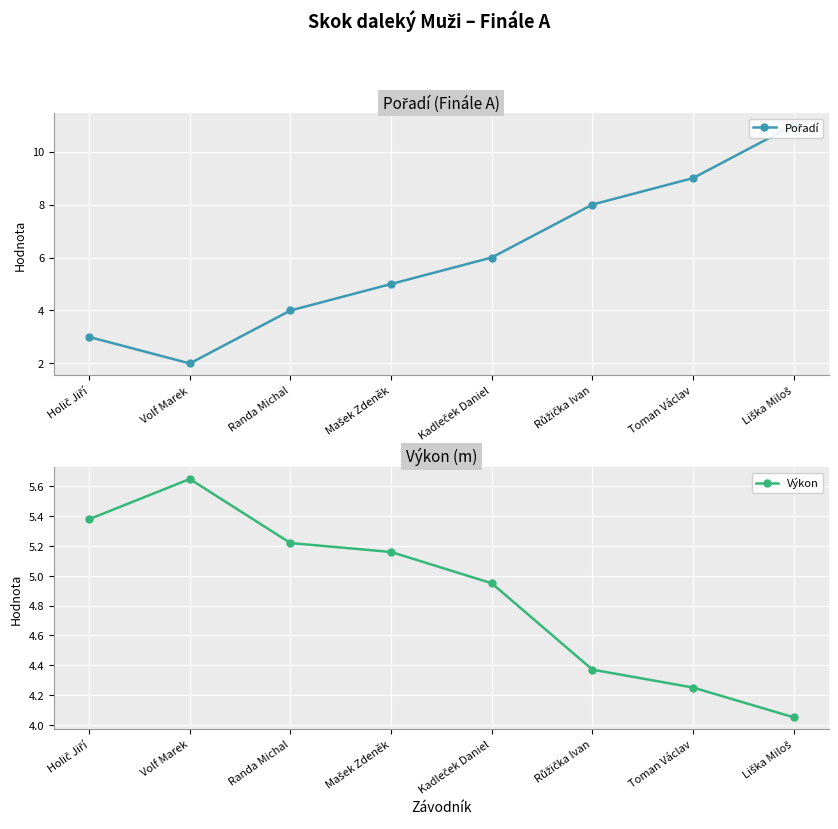

List the labels in order of Pořadí value, smallest first.

Volf Marek, Holič Jiří, Randa Michal, Mašek Zdeněk, Kadleček Daniel, Růžička Ivan, Toman Václav, Liška Miloš